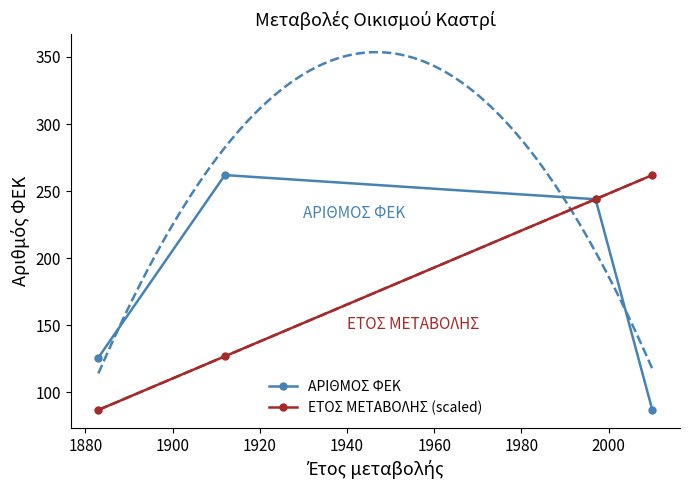

True or false: ΕΤΟΣ ΜΕΤΑΒΟΛΗΣ (scaled) has more than 0 interior local peaks.

False